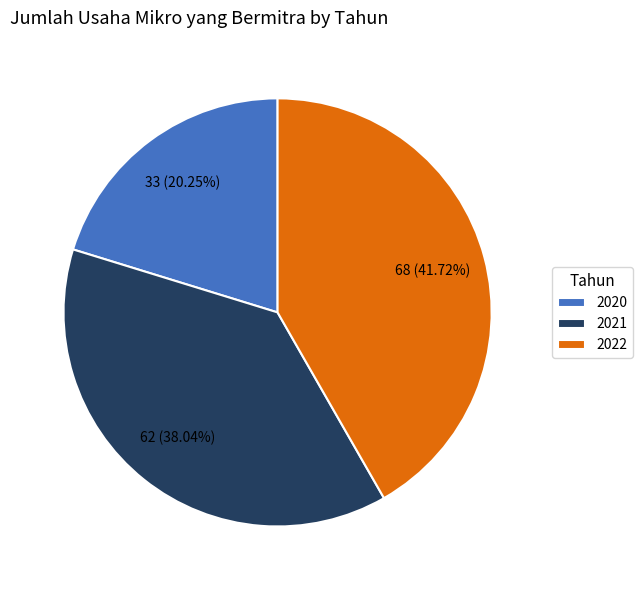

True or false: 2020 accounts for 28% of the total.

False